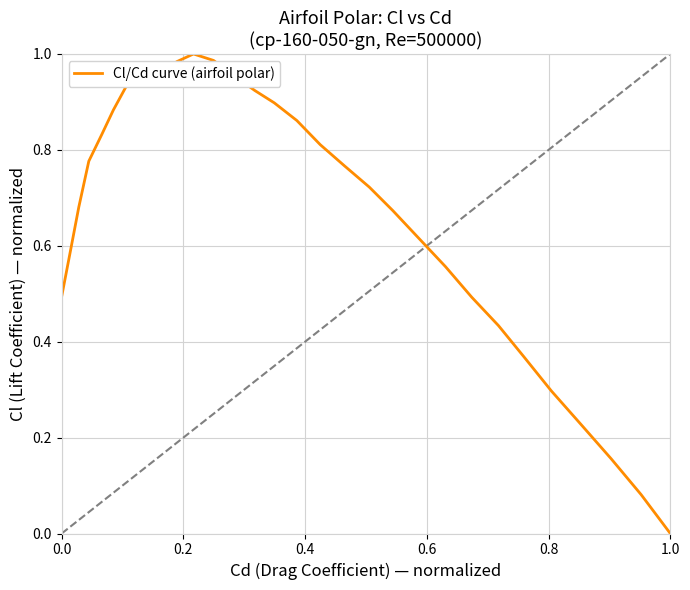

How many lines are shown in the chart?

1